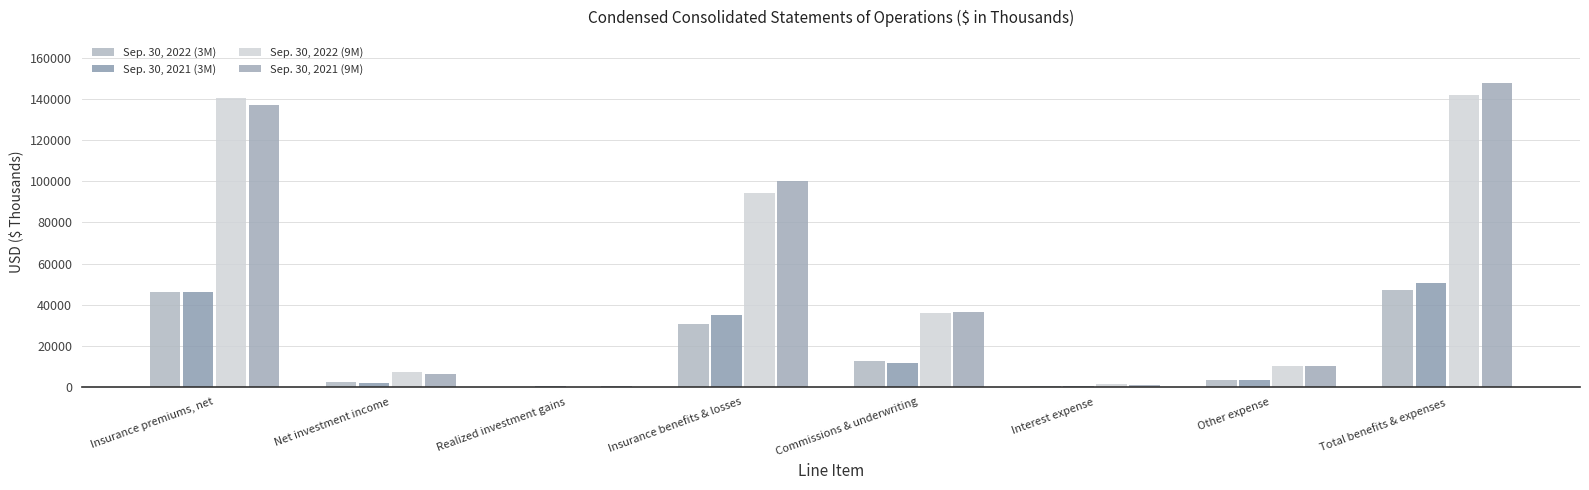

What is the total value across all series at Interest expense?

3201